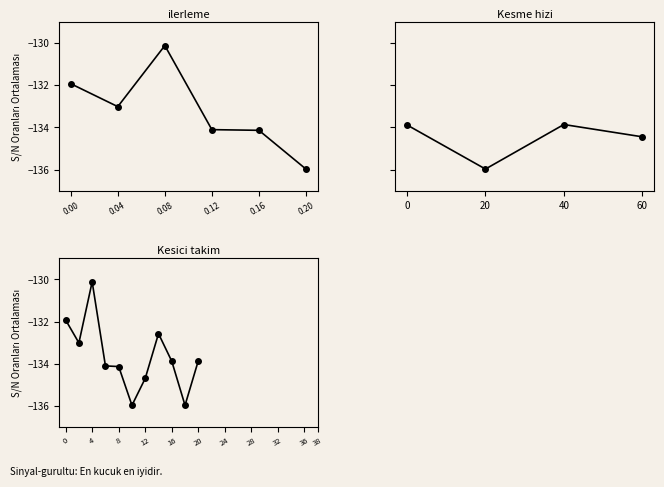

Does the chart have visible grid lines?

No